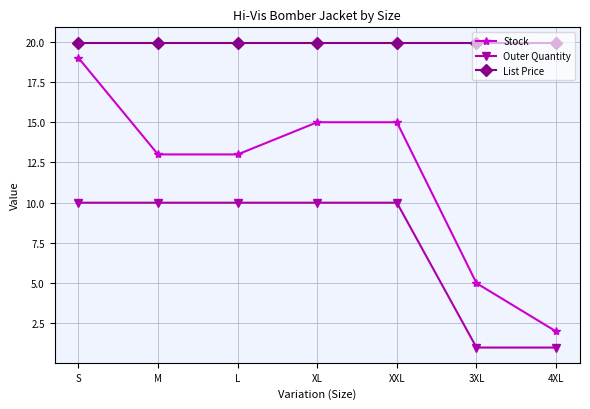

What position from the left is 4XL?

7